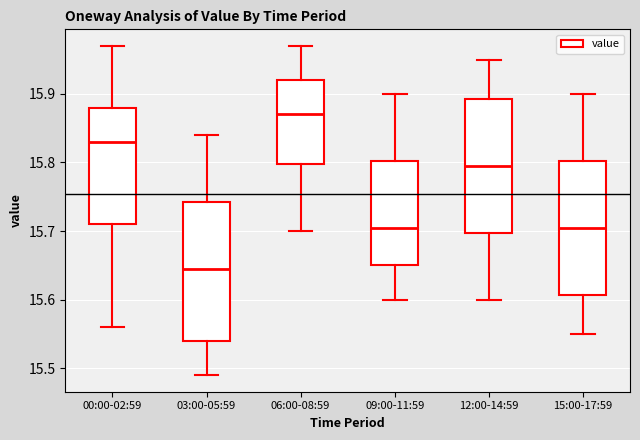

Reading left to right, transcribe this box plot: for each box, give where its median line is, the range the box spans, and where its two whiskers end, as read against the y-axis. The values are not printed on the chart, so give them approximately, as read against the axis.

00:00-02:59: median 15.83, box 15.71 to 15.88, whiskers 15.56 to 15.97
03:00-05:59: median 15.65, box 15.54 to 15.74, whiskers 15.49 to 15.84
06:00-08:59: median 15.87, box 15.80 to 15.92, whiskers 15.70 to 15.97
09:00-11:59: median 15.71, box 15.65 to 15.80, whiskers 15.60 to 15.90
12:00-14:59: median 15.80, box 15.70 to 15.89, whiskers 15.60 to 15.95
15:00-17:59: median 15.71, box 15.61 to 15.80, whiskers 15.55 to 15.90